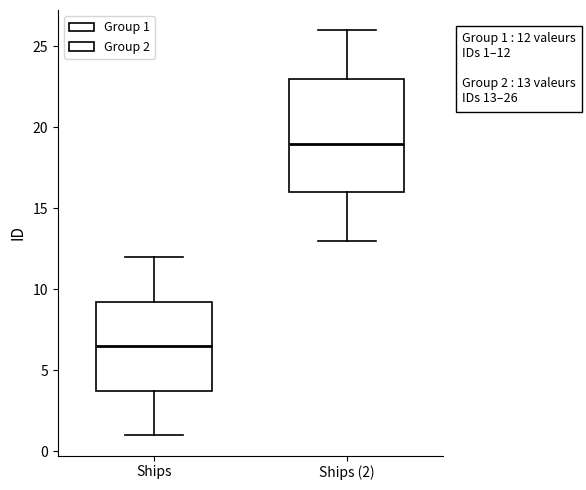

Which box has the lowest median line?

Ships